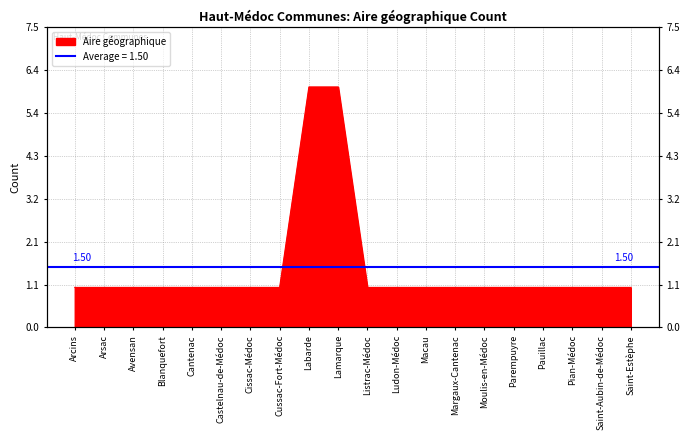

What is the value of the 8th point from the left?

1